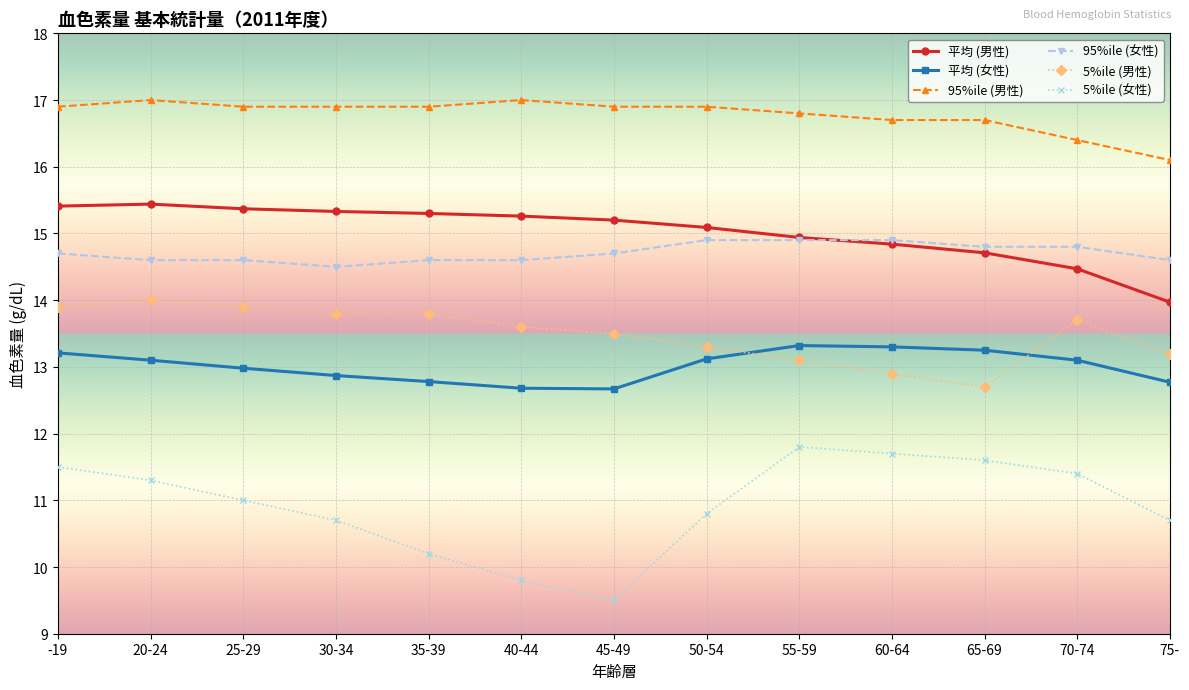

True or false: 95%ile (男性) and 平均 (女性) intersect in this chart.

False